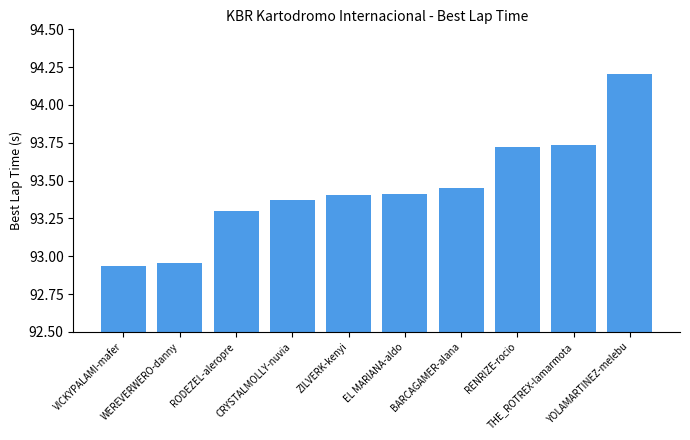

What is the sum of all values?

934.5